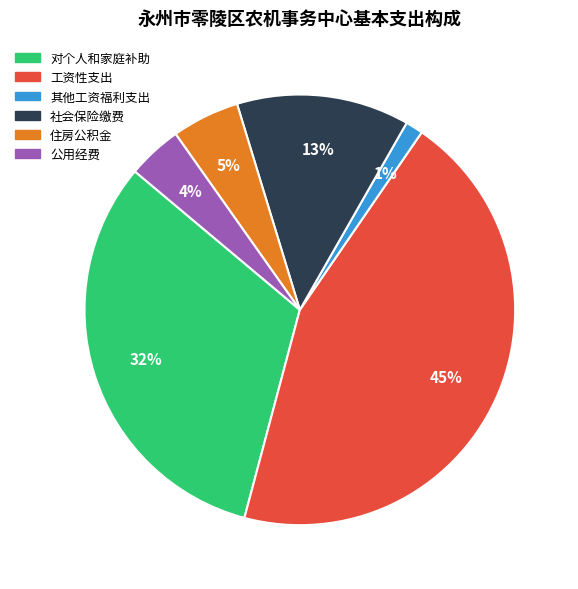

Count the number of slices in the pie.

6